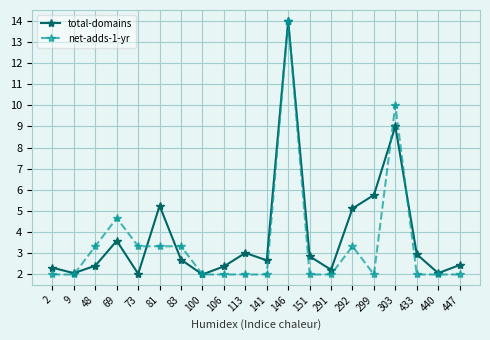

What is the greatest value displayed?

14.0